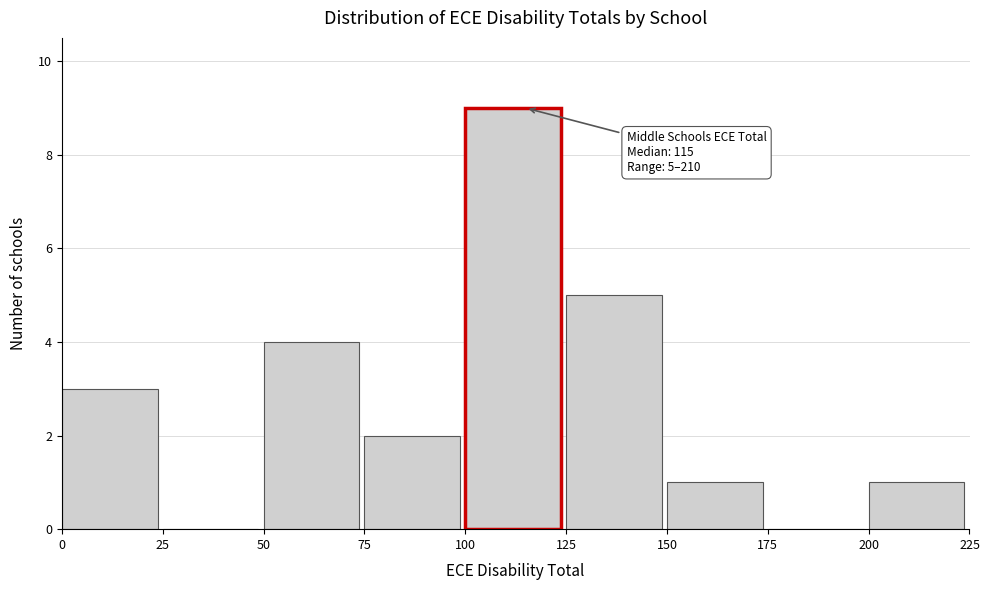

Which range on the x-axis has the tallest bar?

100 to 125